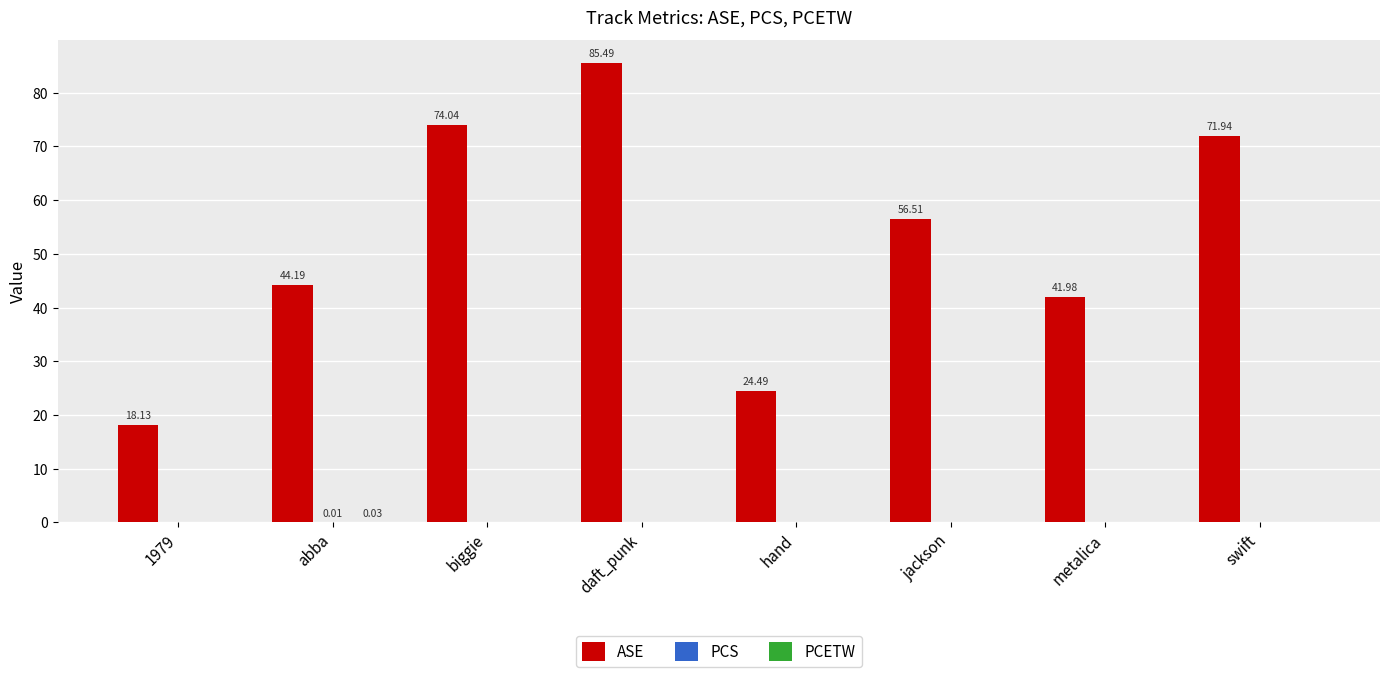

At which category is the sum across all series the highest?

daft_punk